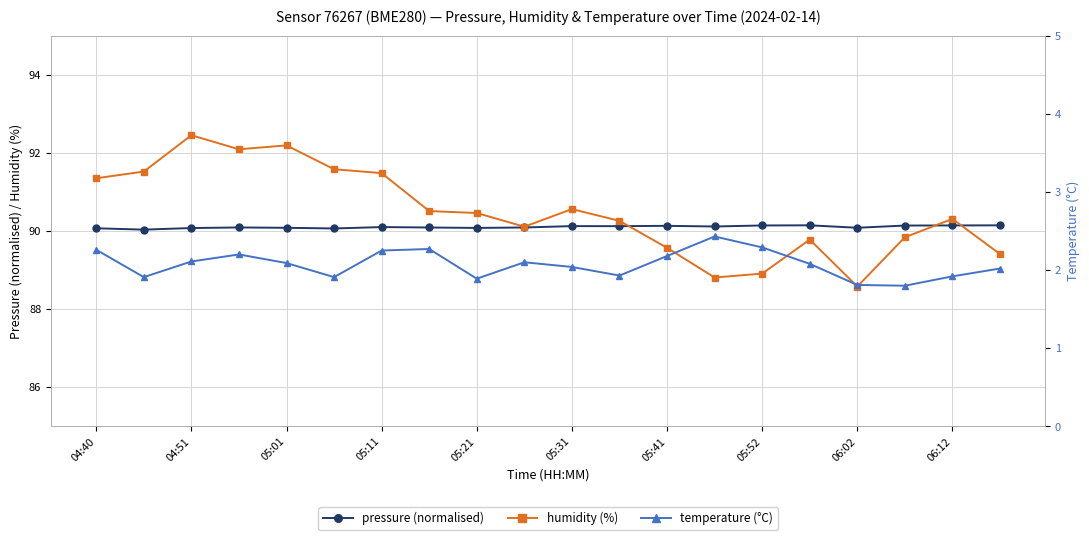

How many lines are shown in the chart?

3